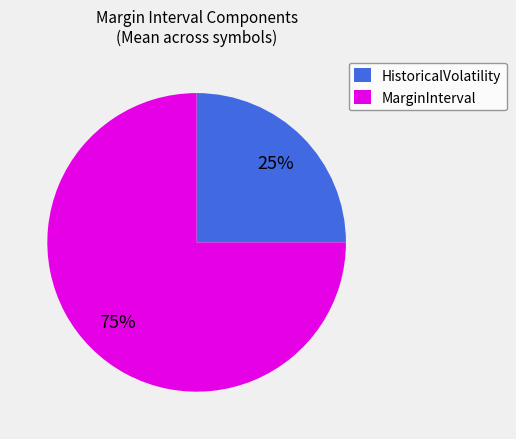

How many segments does this pie chart have?

2